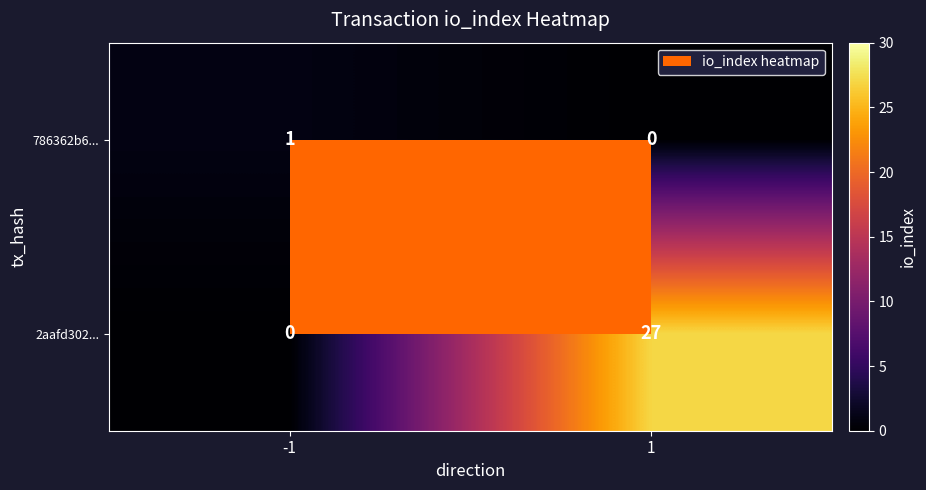

What is the sum of all 2aafd302... values?

27